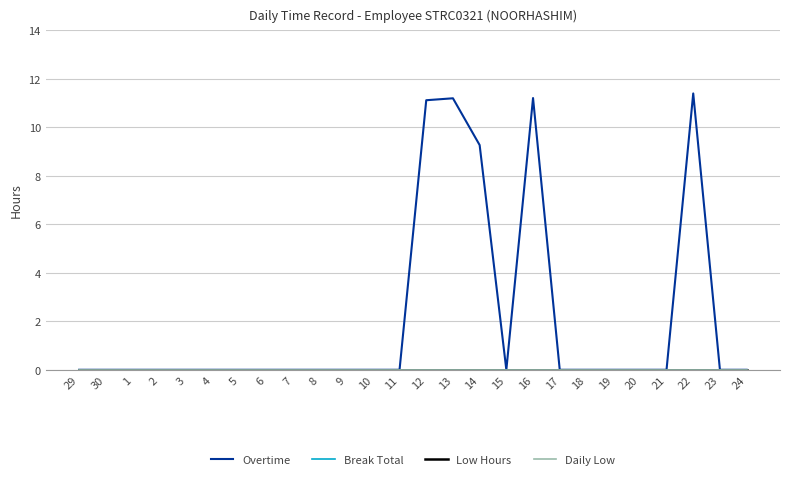

Reading left to right, what are all the values shown in this chart?

Overtime: 29=0.0	30=0.0	1=0.0	2=0.0	3=0.0	4=0.0	5=0.0	6=0.0	7=0.0	8=0.0	9=0.0	10=0.0	11=0.0	12=11.1	13=11.2	14=9.3	15=0.0	16=11.2	17=0.0	18=0.0	19=0.0	20=0.0	21=0.0	22=11.4	23=0.0	24=0.0
Break Total: 29=0.0	30=0.0	1=0.0	2=0.0	3=0.0	4=0.0	5=0.0	6=0.0	7=0.0	8=0.0	9=0.0	10=0.0	11=0.0	12=0.0	13=0.0	14=0.0	15=0.0	16=0.0	17=0.0	18=0.0	19=0.0	20=0.0	21=0.0	22=0.0	23=0.0	24=0.0
Low Hours: 29=0.0	30=0.0	1=0.0	2=0.0	3=0.0	4=0.0	5=0.0	6=0.0	7=0.0	8=0.0	9=0.0	10=0.0	11=0.0	12=0.0	13=0.0	14=0.0	15=0.0	16=0.0	17=0.0	18=0.0	19=0.0	20=0.0	21=0.0	22=0.0	23=0.0	24=0.0
Daily Low: 29=0.0	30=0.0	1=0.0	2=0.0	3=0.0	4=0.0	5=0.0	6=0.0	7=0.0	8=0.0	9=0.0	10=0.0	11=0.0	12=0.0	13=0.0	14=0.0	15=0.0	16=0.0	17=0.0	18=0.0	19=0.0	20=0.0	21=0.0	22=0.0	23=0.0	24=0.0